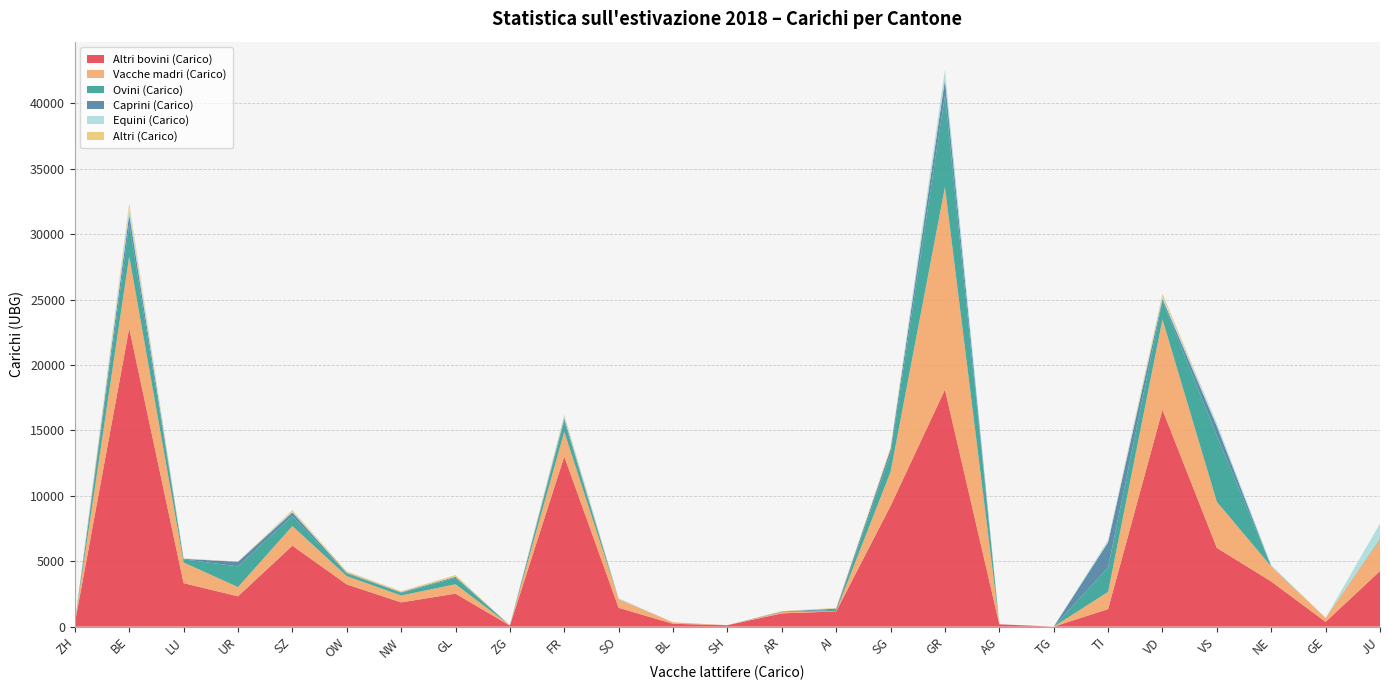

Reading left to right, transcribe all the data shown in this chart.

Altri bovini (Carico): 262	22802	3325	2319	6187	3229	1853	2524	81	13004	1437	219	113	1016	1163	9228	18112	180	0	1342	16576	6018	3452	367	4250
Vacche madri (Carico): 45	5489	1580	703	1500	633	529	716	18	1883	663	112	0	96	17	2609	15478	1	0	1315	6901	3522	1143	303	2408
Ovini (Carico): 0	2457	240	1582	770	195	200	494	0	823	3	0	0	9	109	1381	7023	0	0	1861	1431	5054	16	0	58
Caprini (Carico): 0	771	39	350	276	58	46	76	0	204	3	0	0	36	89	338	1195	0	0	1929	155	716	2	0	8
Equini (Carico): 0	531	24	7	92	16	10	22	0	193	65	0	0	7	2	39	762	2	0	169	181	229	88	0	1157
Altri (Carico): 0	305	15	10	87	94	69	112	0	100	1	0	0	30	51	129	7	0	0	12	206	1	1	0	0